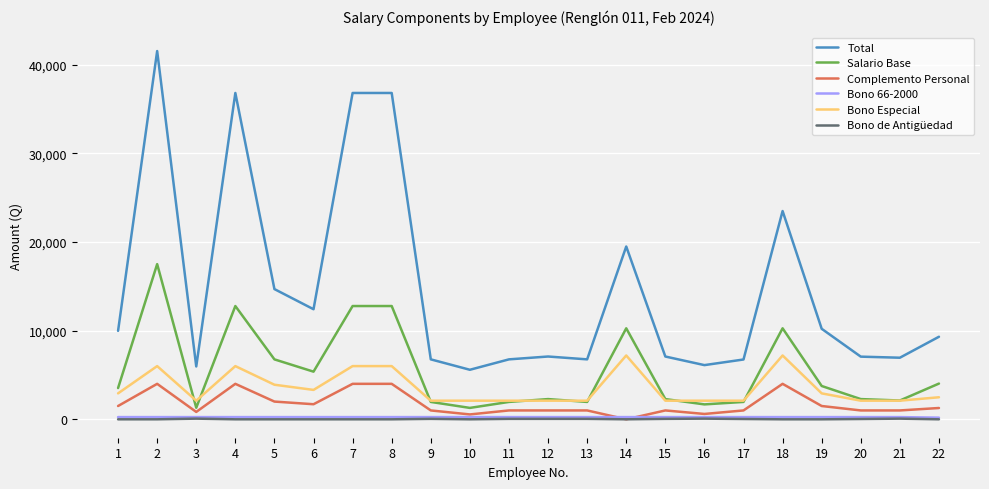

True or false: Salario Base and Bono 66-2000 intersect in this chart.

False